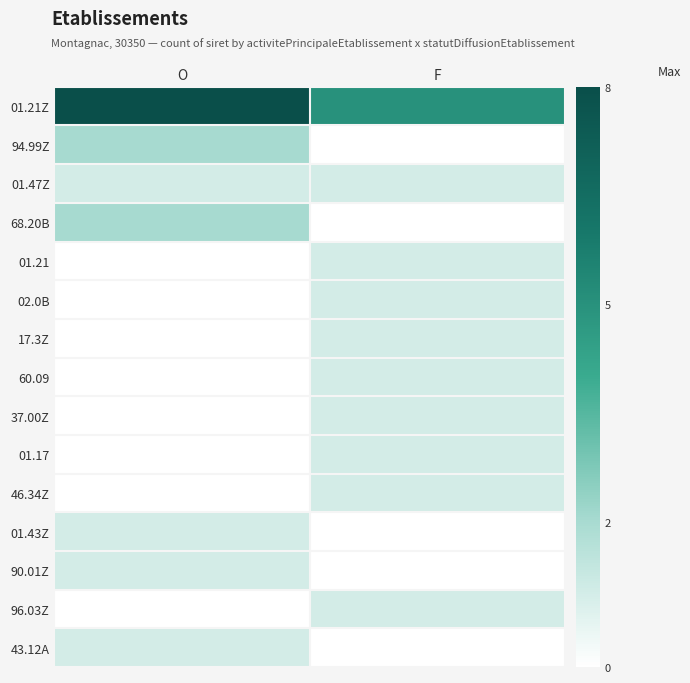

Which label corresponds to the largest value in the chart?

O